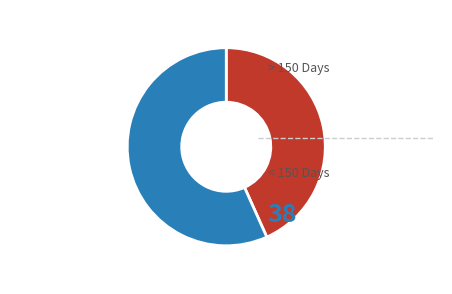

Is there a majority slice in this chart?

Yes